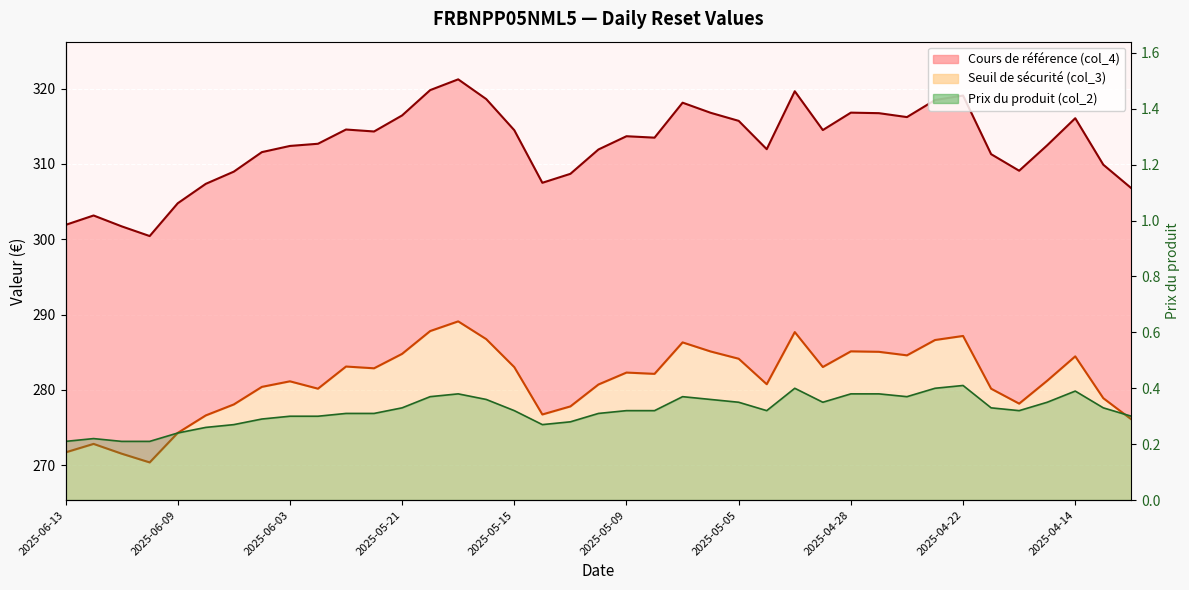

True or false: Prix du produit (col_2) and Cours de référence (col_4) cross at least once.

False